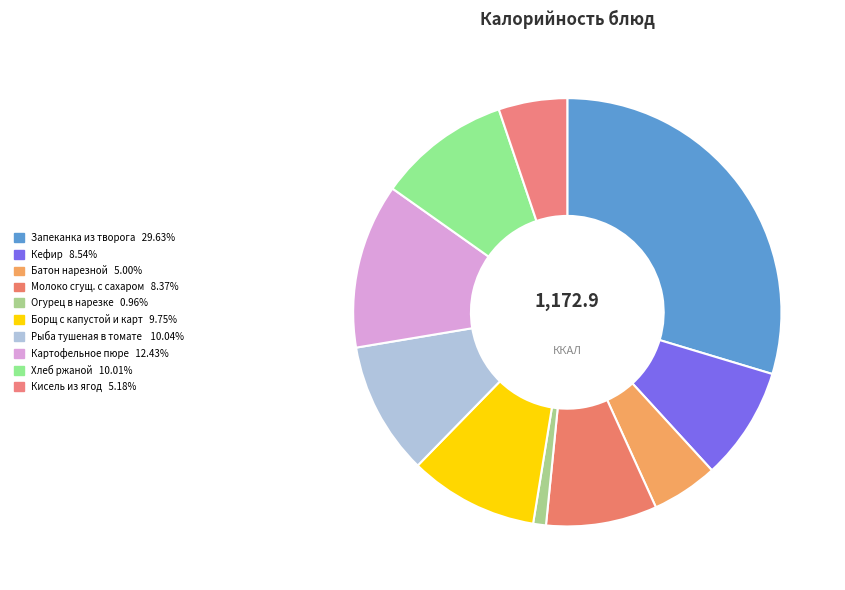

Count the number of slices in the pie.

10